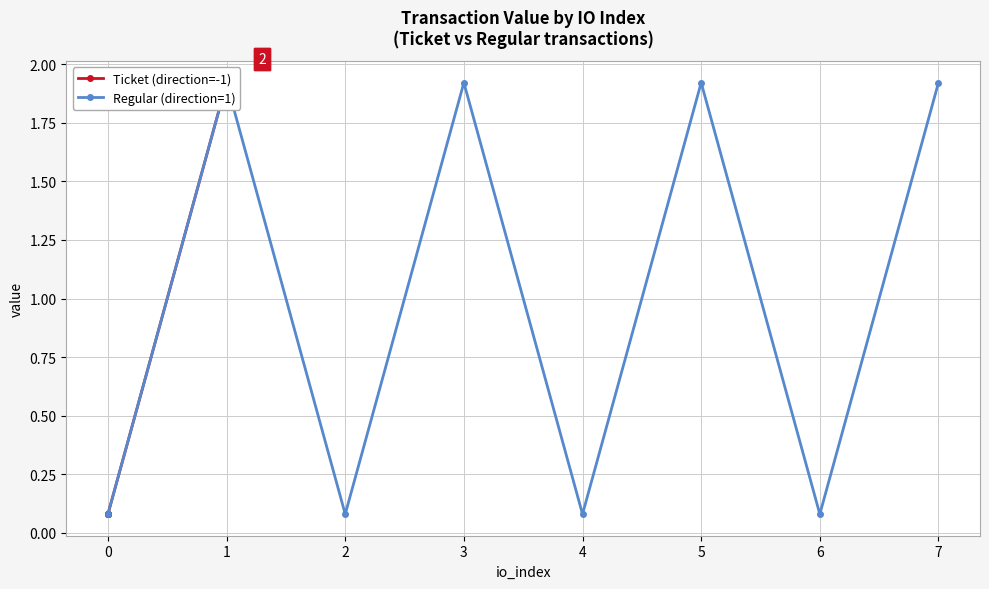

What is the average value of the Regular (direction=1) series?

1.0